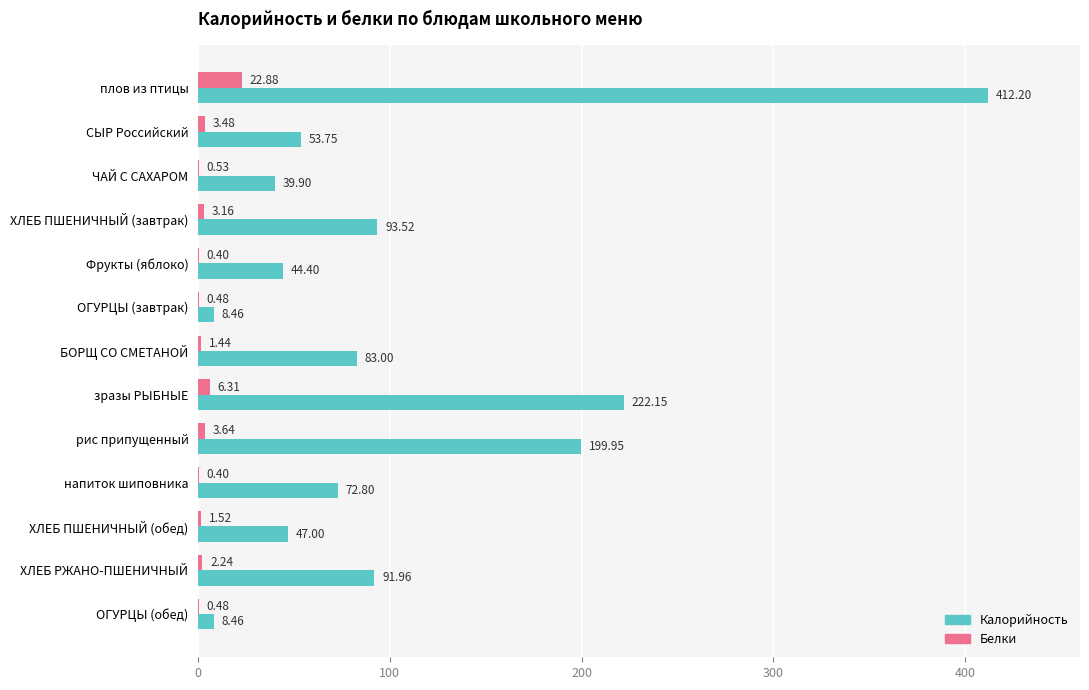

Which label corresponds to the largest value in the chart?

плов из птицы